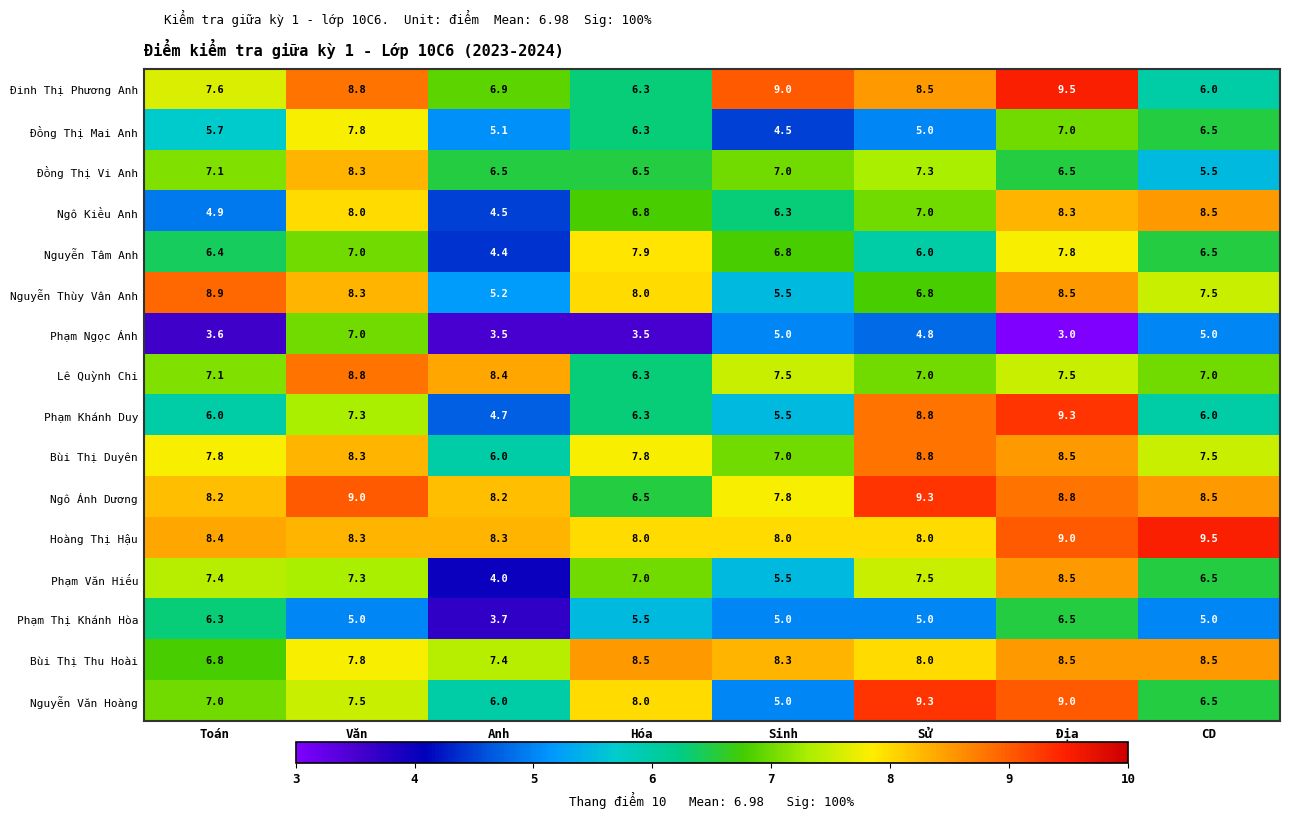

What is the minimum value shown in the chart?

3.0